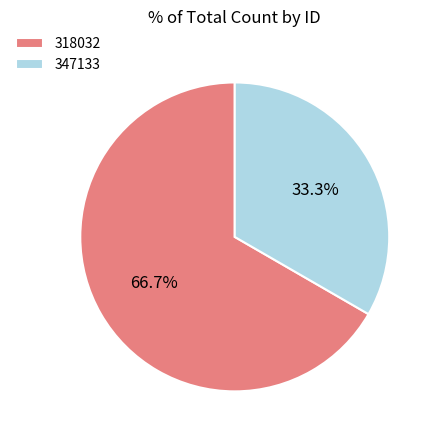

Is the sum of 347133 and 318032 greater than half?

Yes